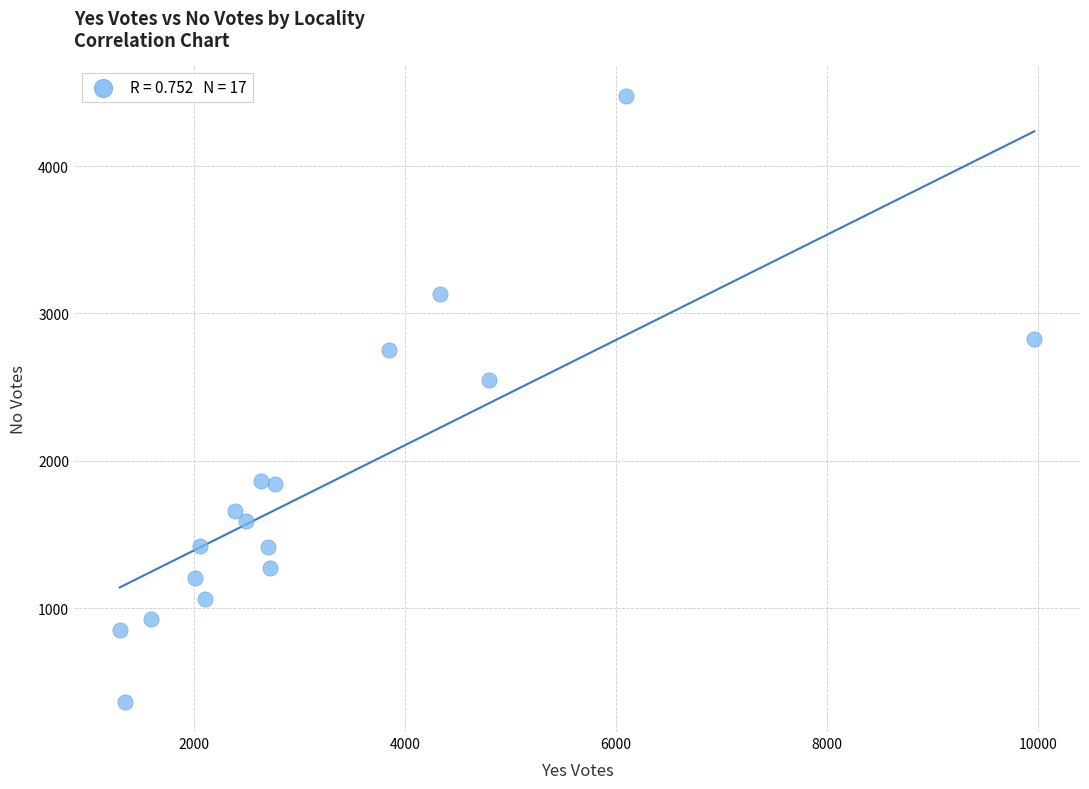

What Y value in the scatter plot is closest to 2421?

2545